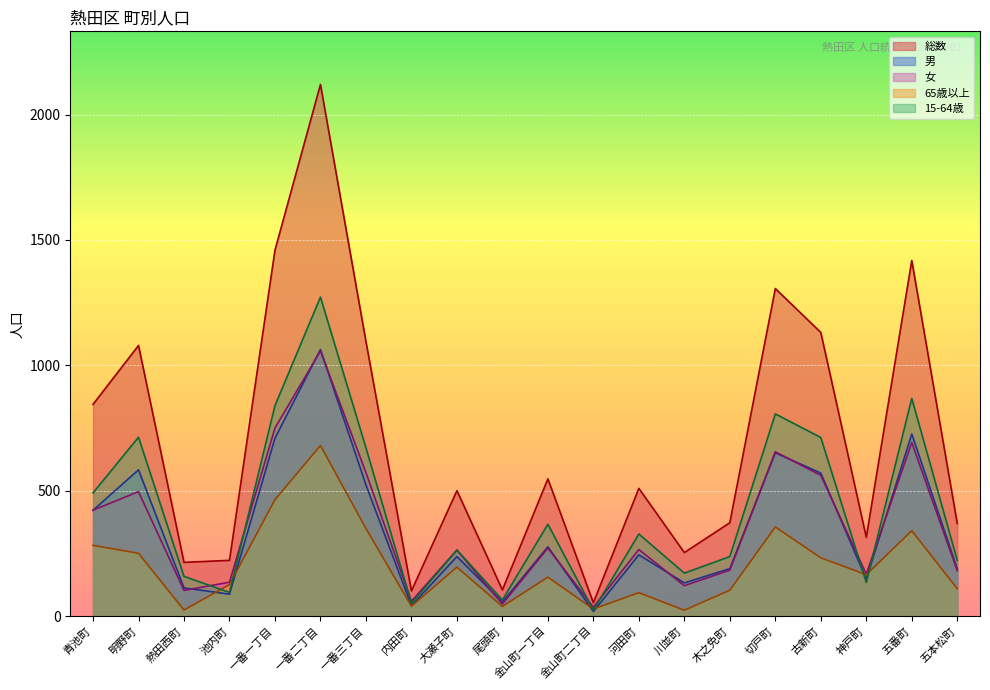

In 女, how many points are lower than both neighbors (excluding endpoints)?

6